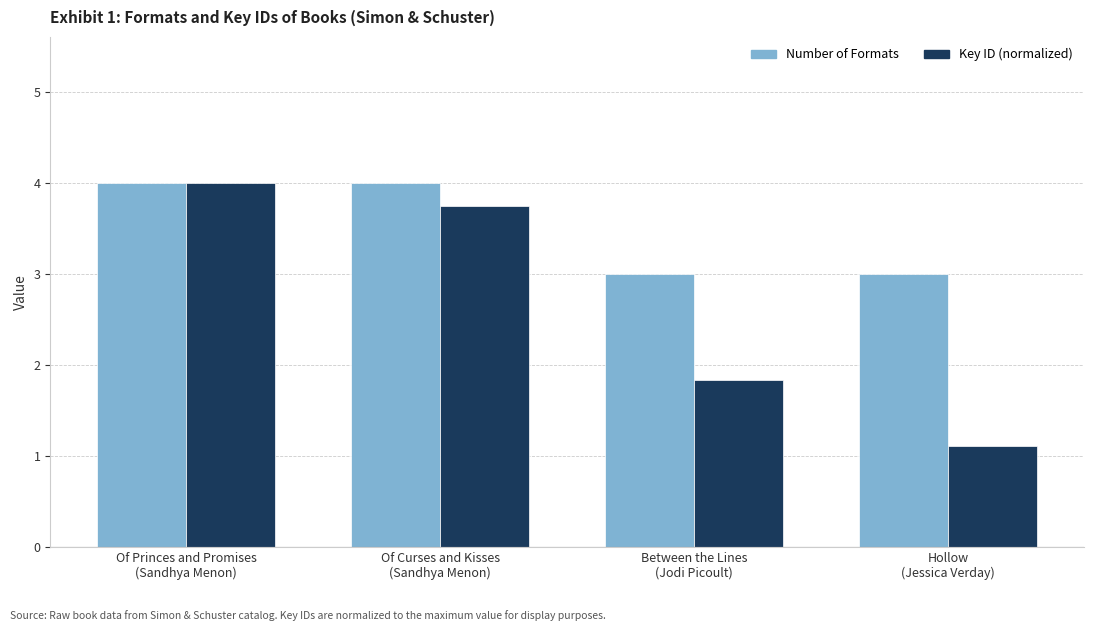

What is the average value of the Number of Formats series?

3.5